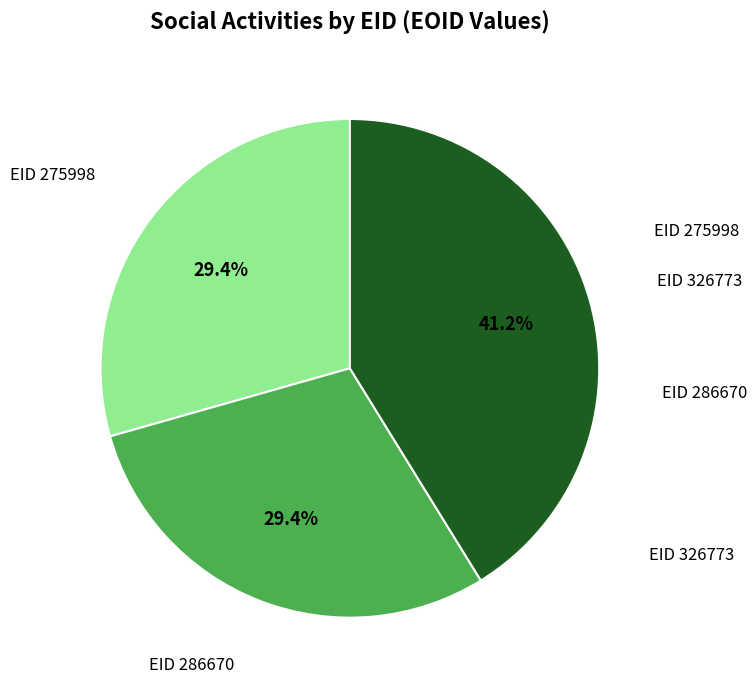

Which slice is the largest?

EID 326773